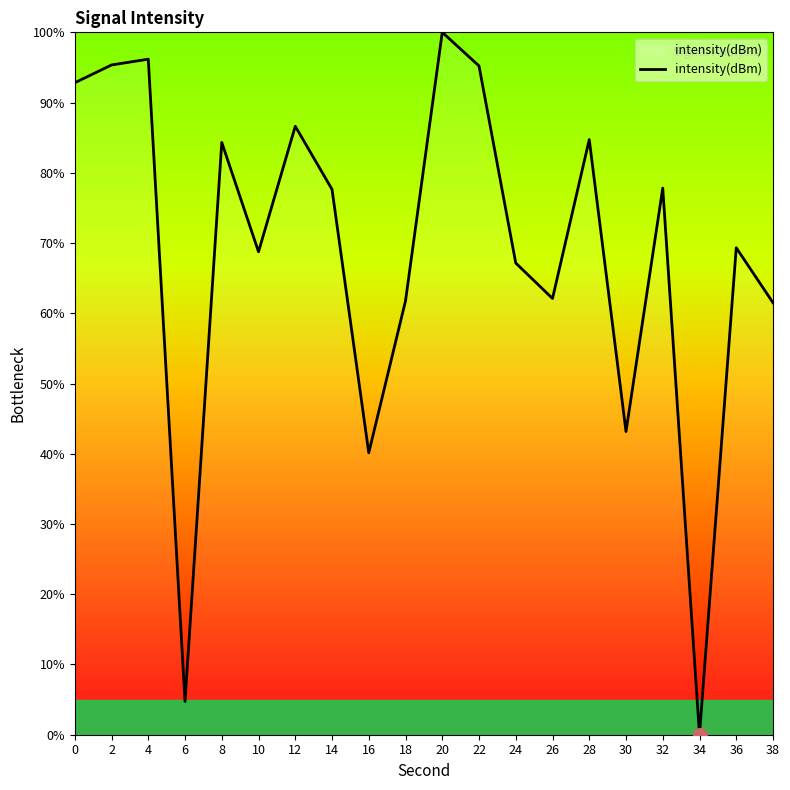

What is the difference between the values at 30 and 2?

52.2